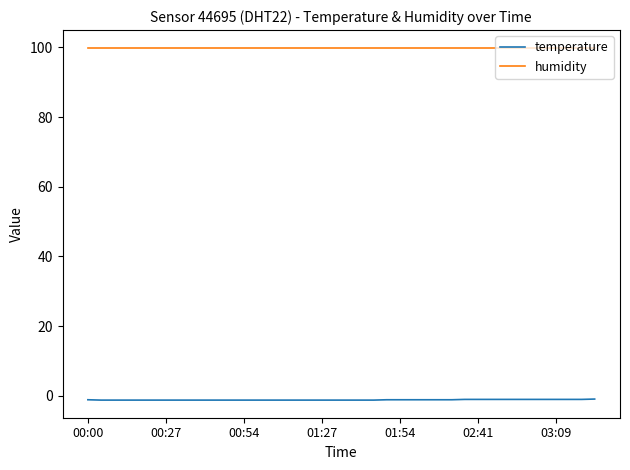

Which series has the largest range (max minus min)?

temperature